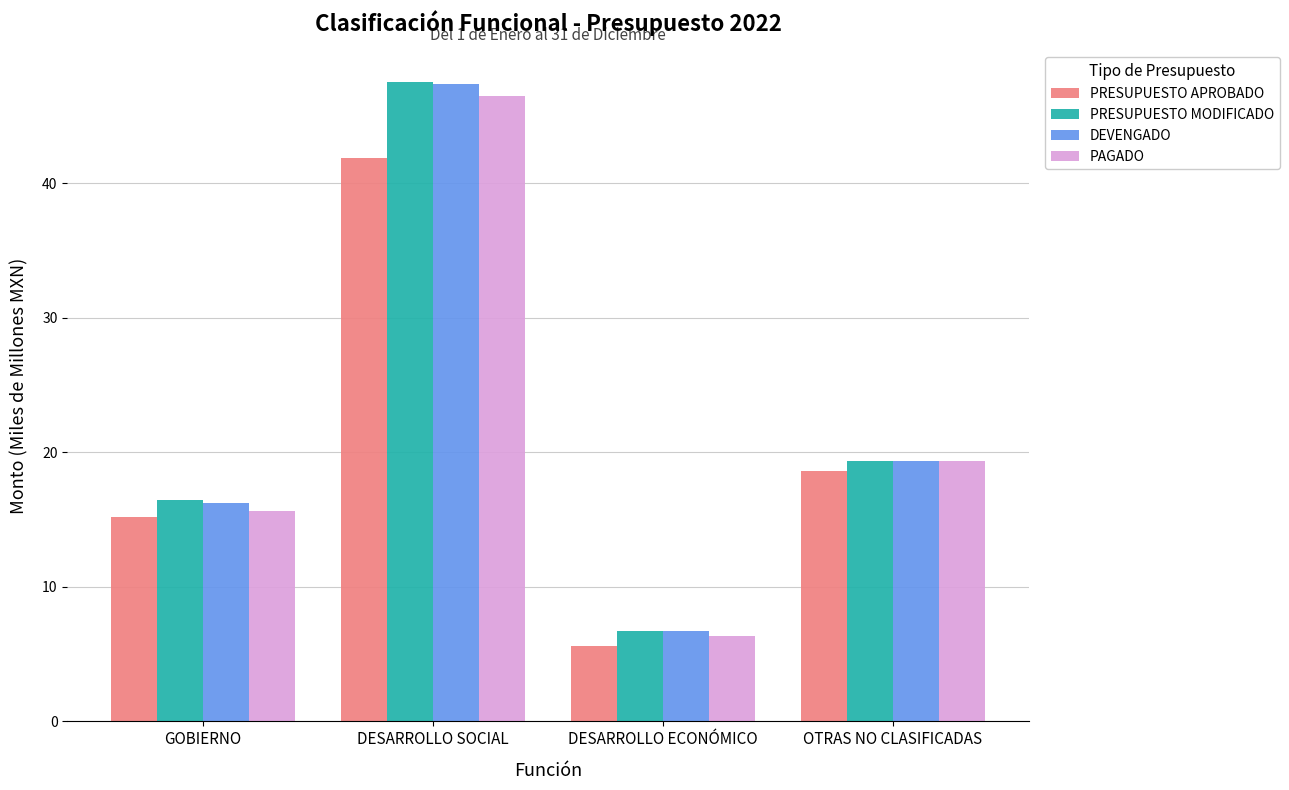

Is the value of PRESUPUESTO APROBADO at DESARROLLO SOCIAL greater than the value of PAGADO at GOBIERNO?

Yes